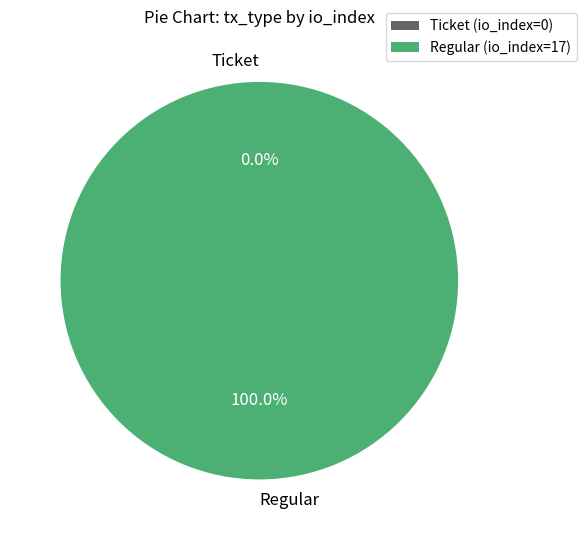

To the nearest percent, what portion does Regular represent?

100%